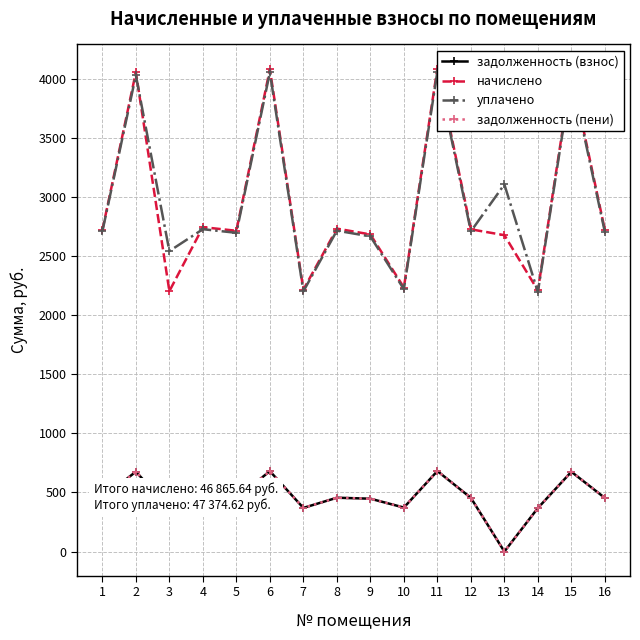

What is the sum of all начислено values?

46865.6